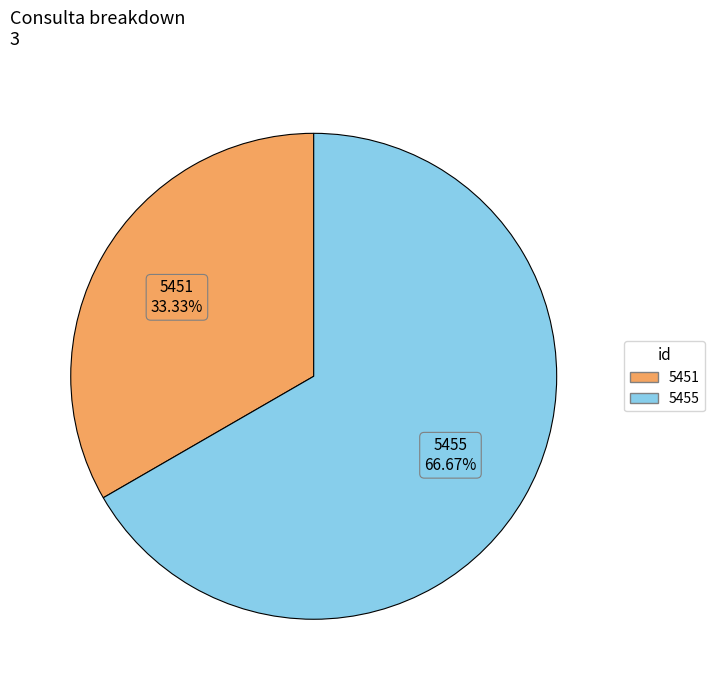

Rank the categories by value from lowest to highest.

5451, 5455